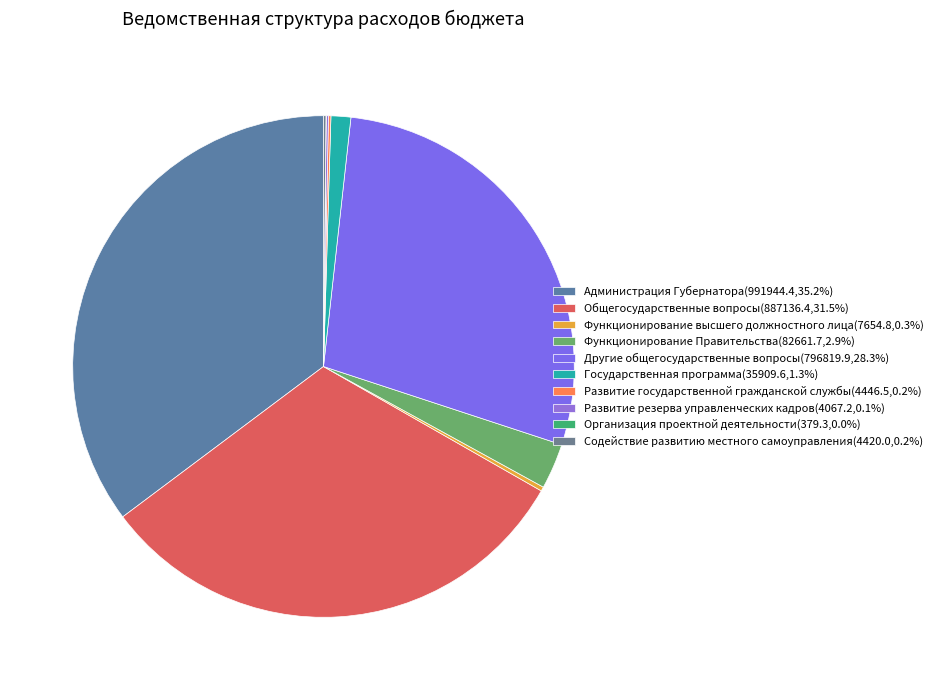

Is there a majority slice in this chart?

No